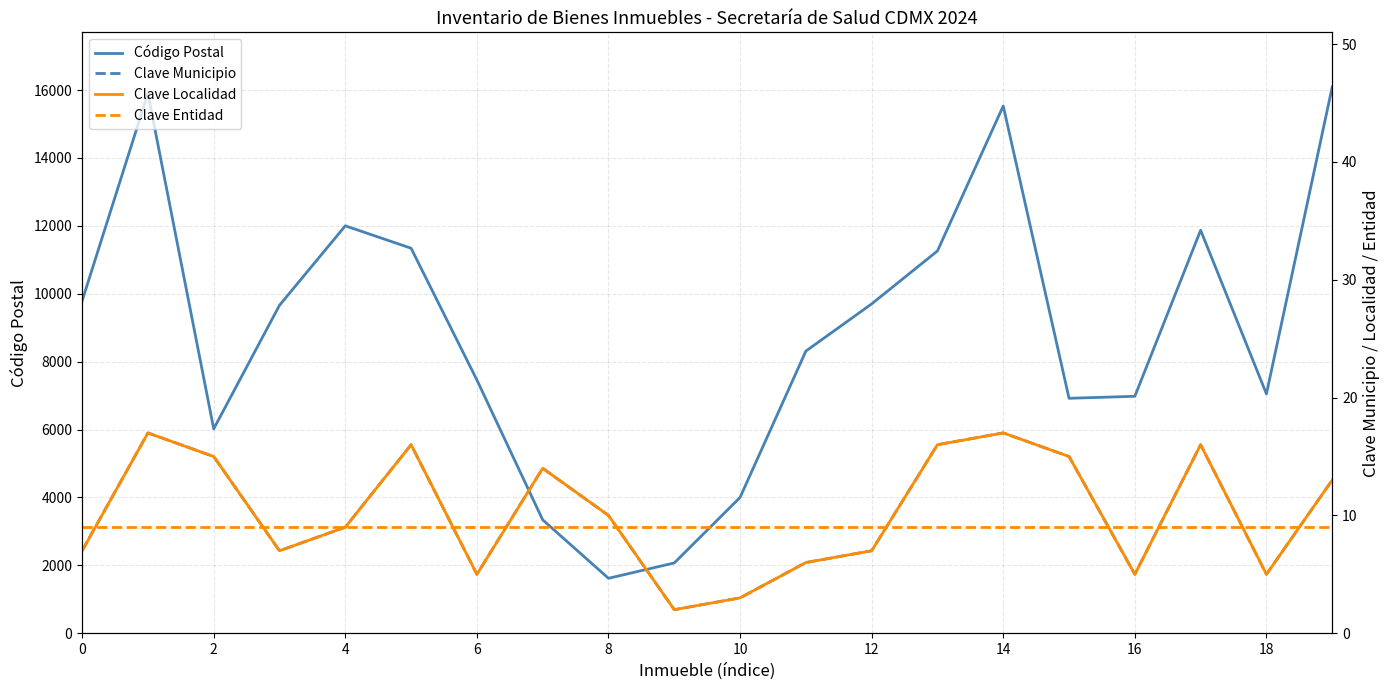

What is the highest value of the Código Postal series?

16090